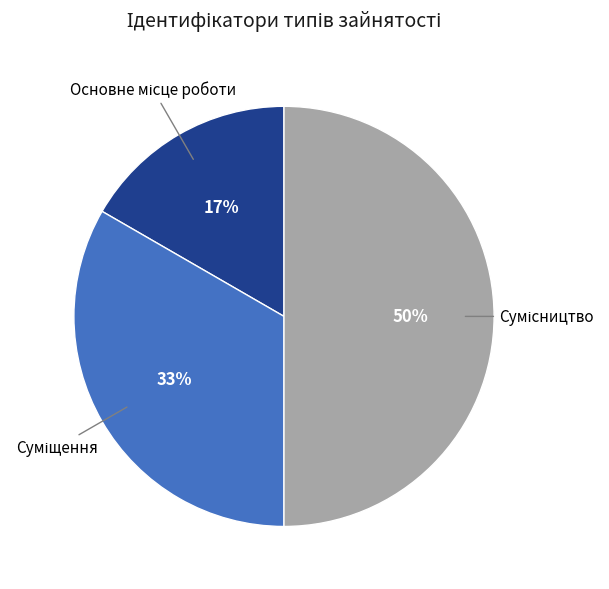

To the nearest percent, what is the difference between the largest and smallest slice percentages?

33%